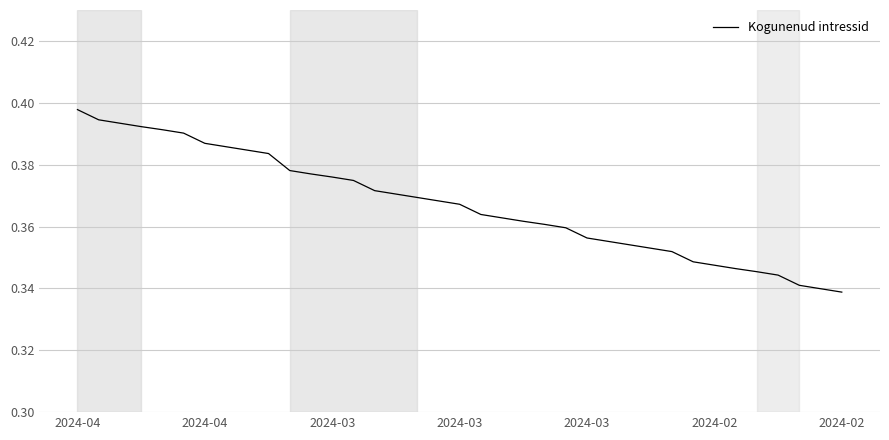

What is the label of the 37th point from the right?

2024-04